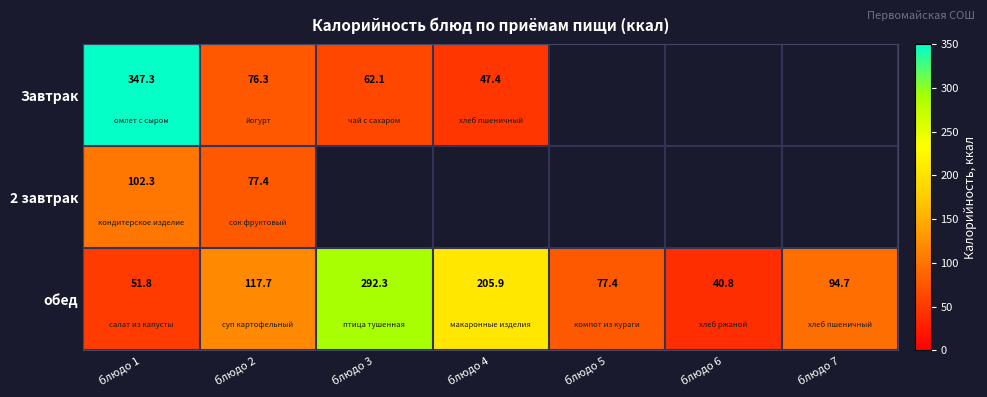

What is the sum of all обед values?

880.6